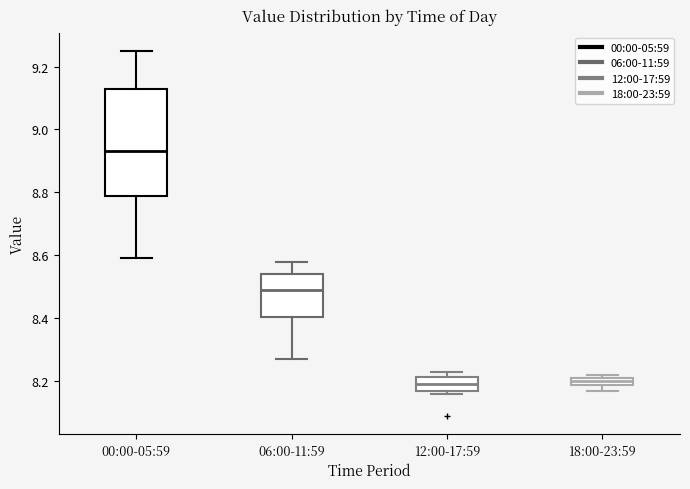

Where is the upper edge of the box for 12:00-17:59 on the y-axis? The values are not printed on the chart, so give them approximately, as read against the axis.

8.22